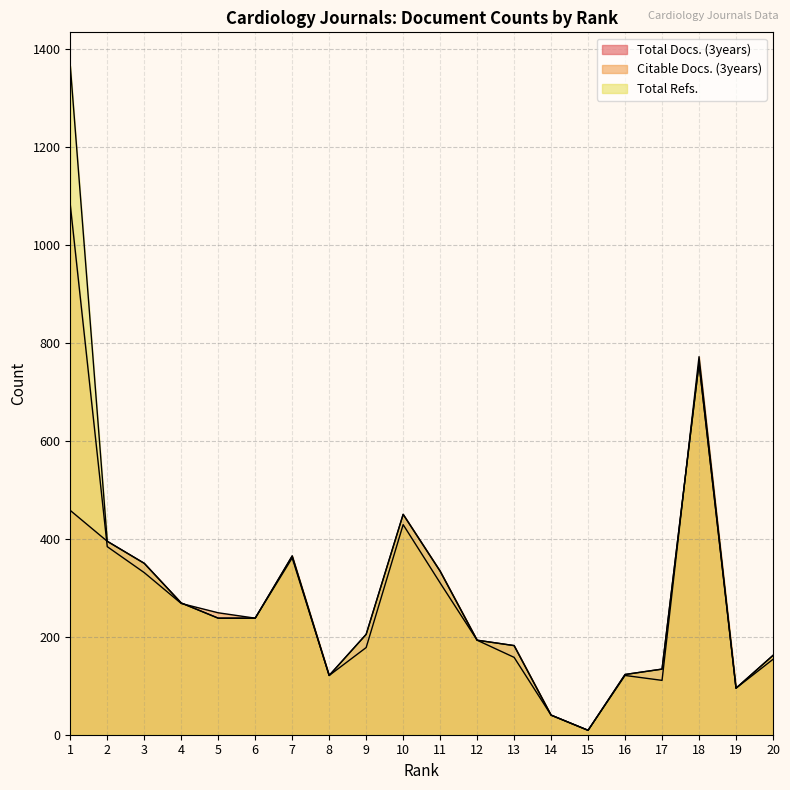

Is it true that Total Refs. equals 269 at 4?

True